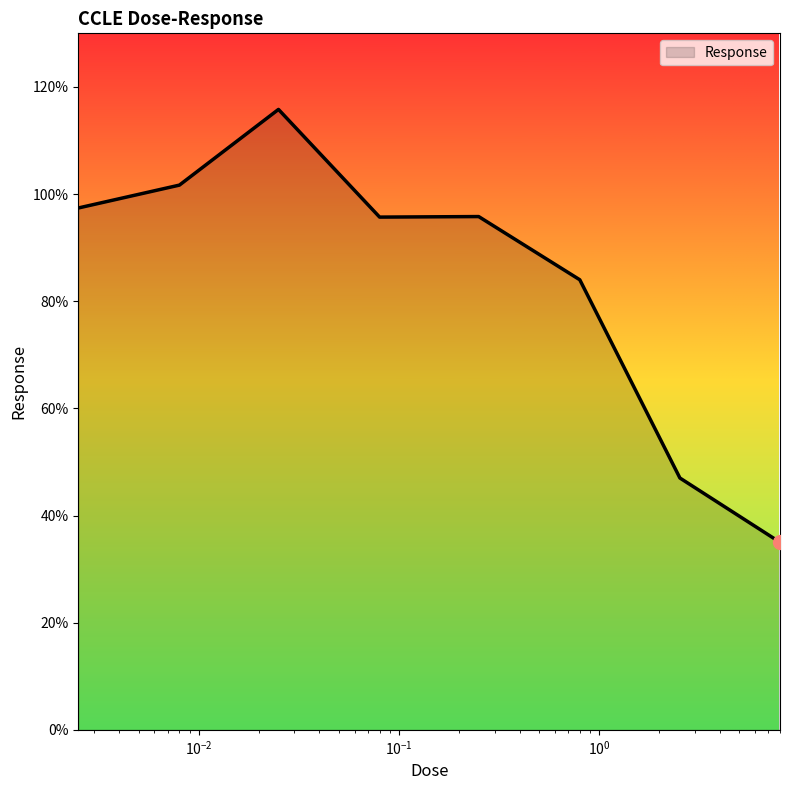

What is the greatest value displayed?

115.8